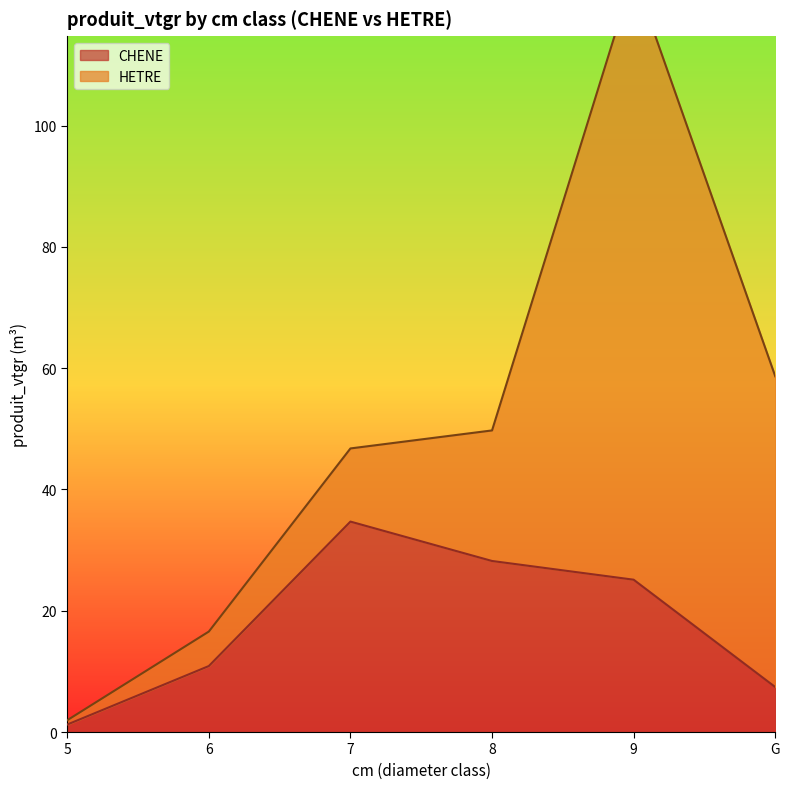

How many interior local peaks (higher than both neighbors) does the data have?

1